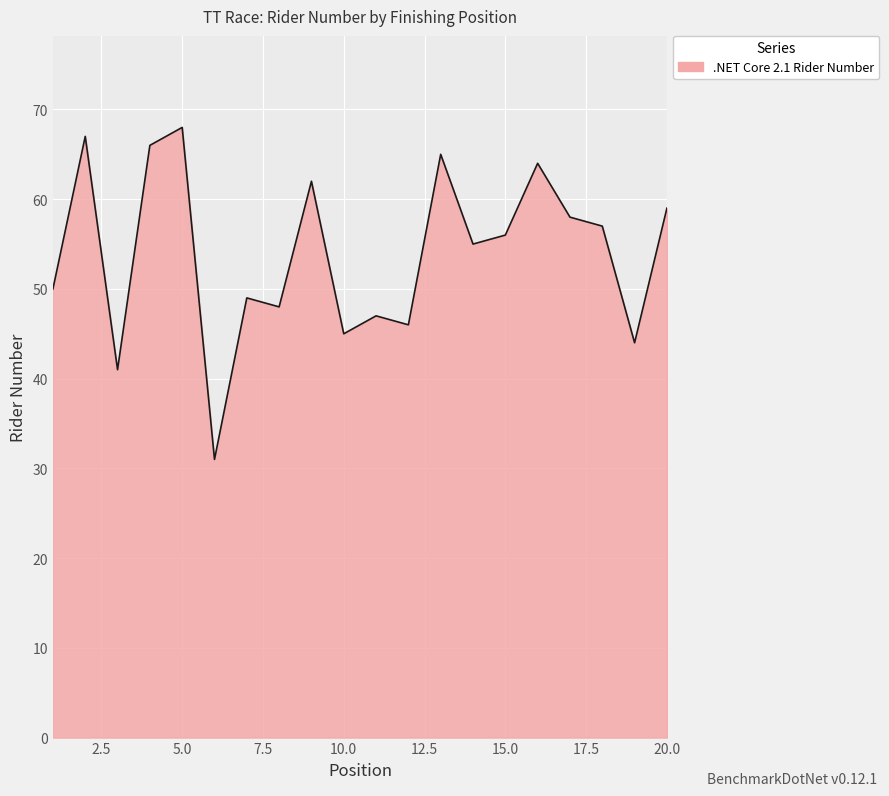

What is the difference between the maximum and minimum values?

37